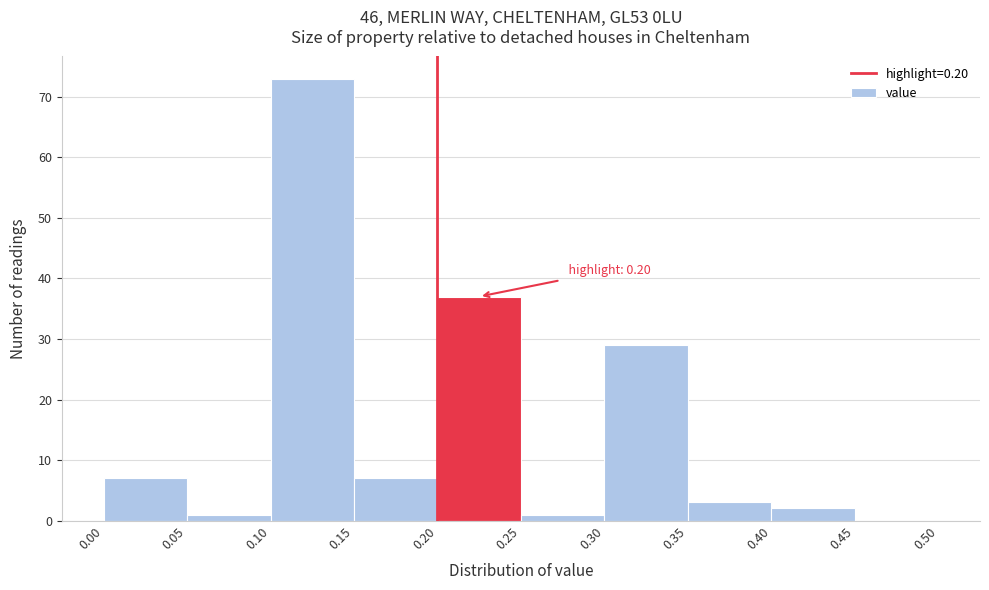

Over which range of the x-axis is the bar tallest?

0.10 to 0.15